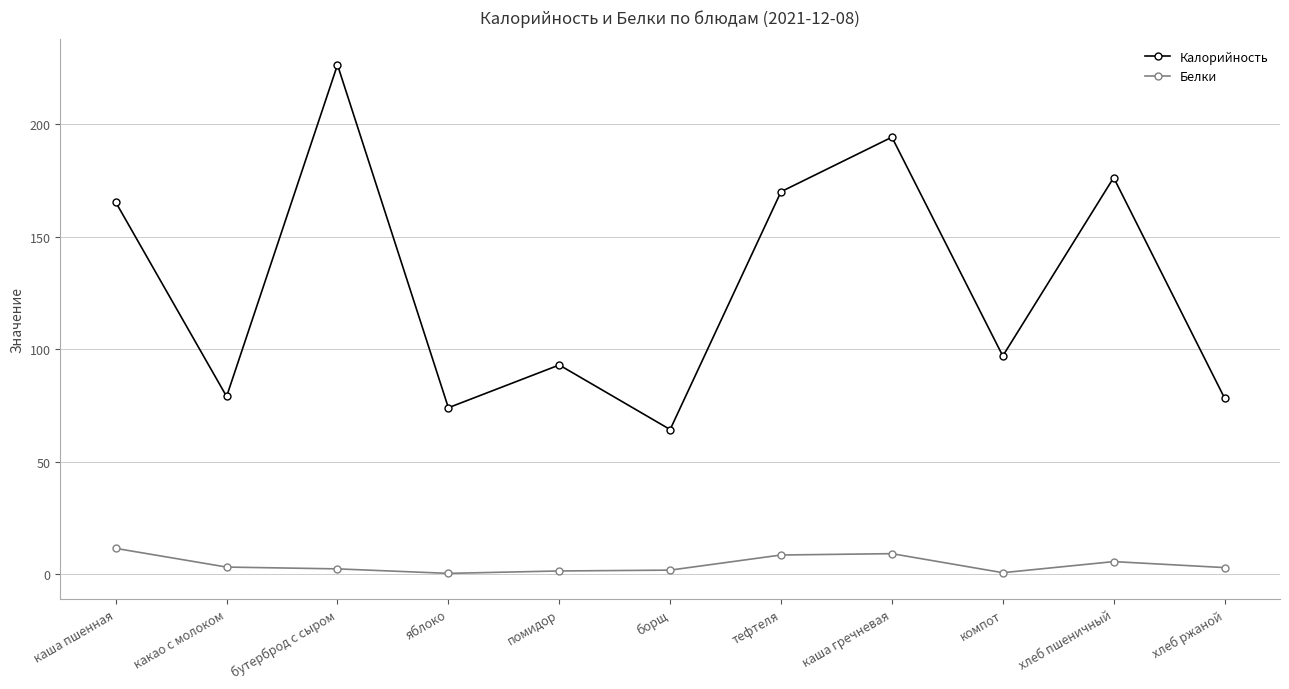

What are all the series names shown in the legend?

Калорийность, Белки